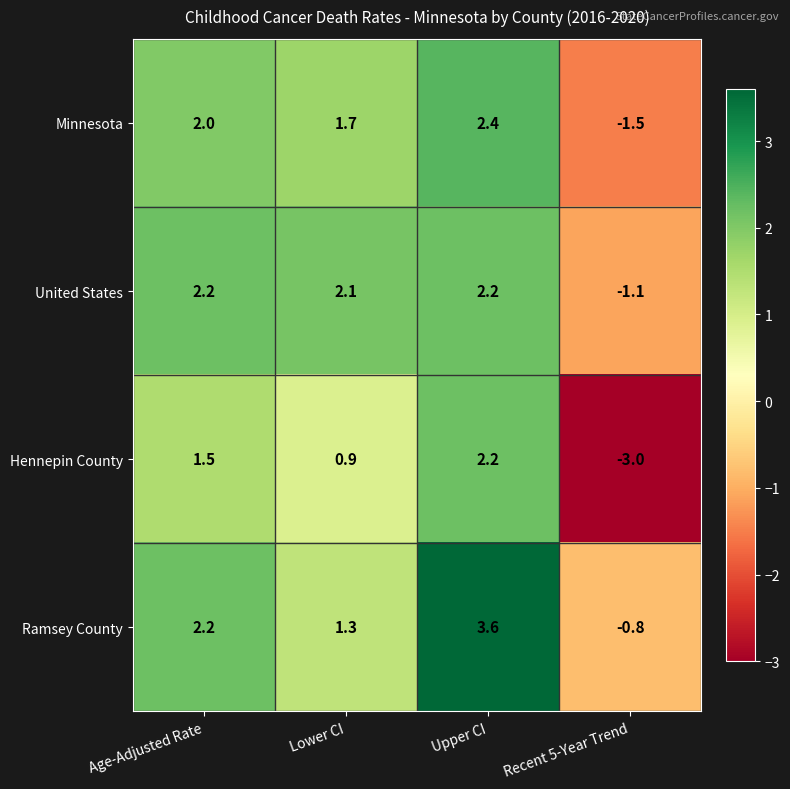

List the labels in order of Hennepin County value, smallest first.

Recent 5-Year Trend, Lower CI, Age-Adjusted Rate, Upper CI